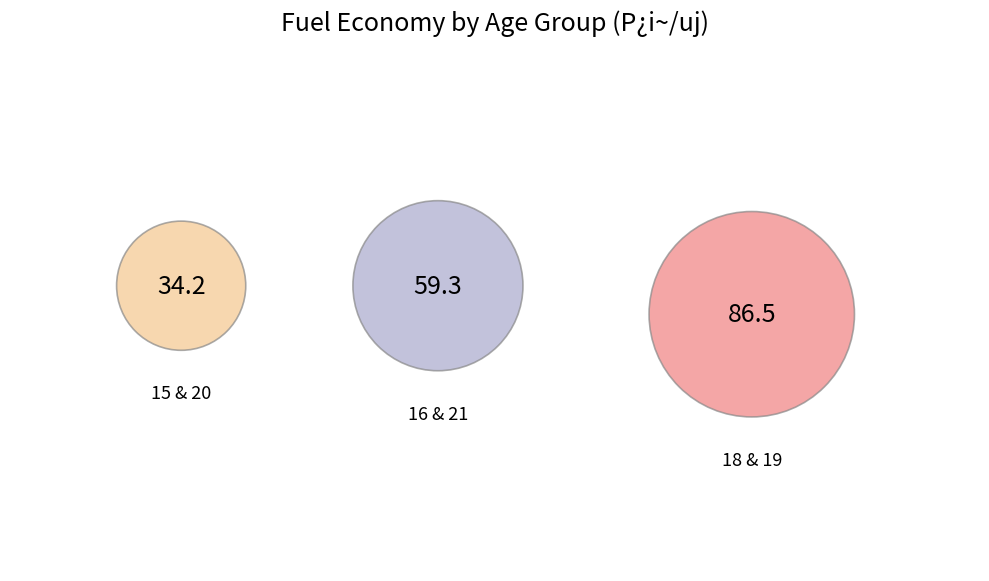

The 16 slice represents 2% of the pie. True or false?

False